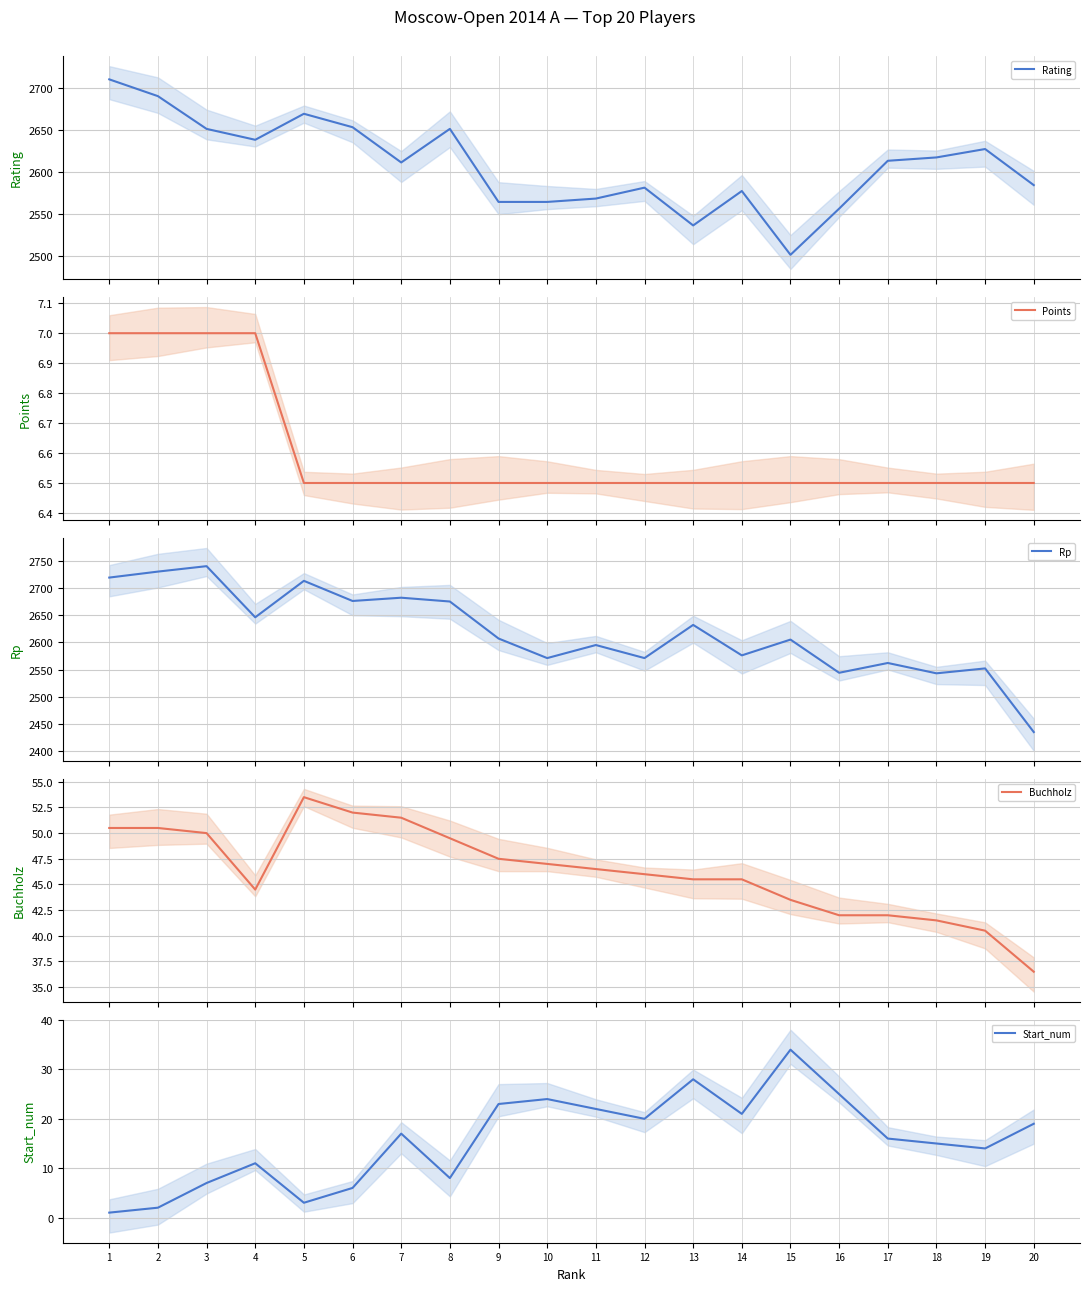

Which series changed the most between 2 and 3?

Rating